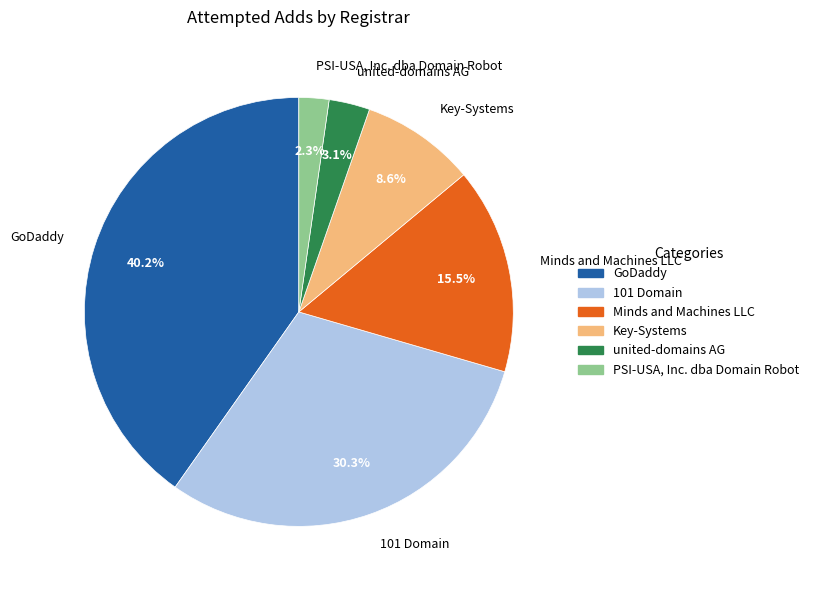

Which has a higher value, GoDaddy or united-domains AG?

GoDaddy